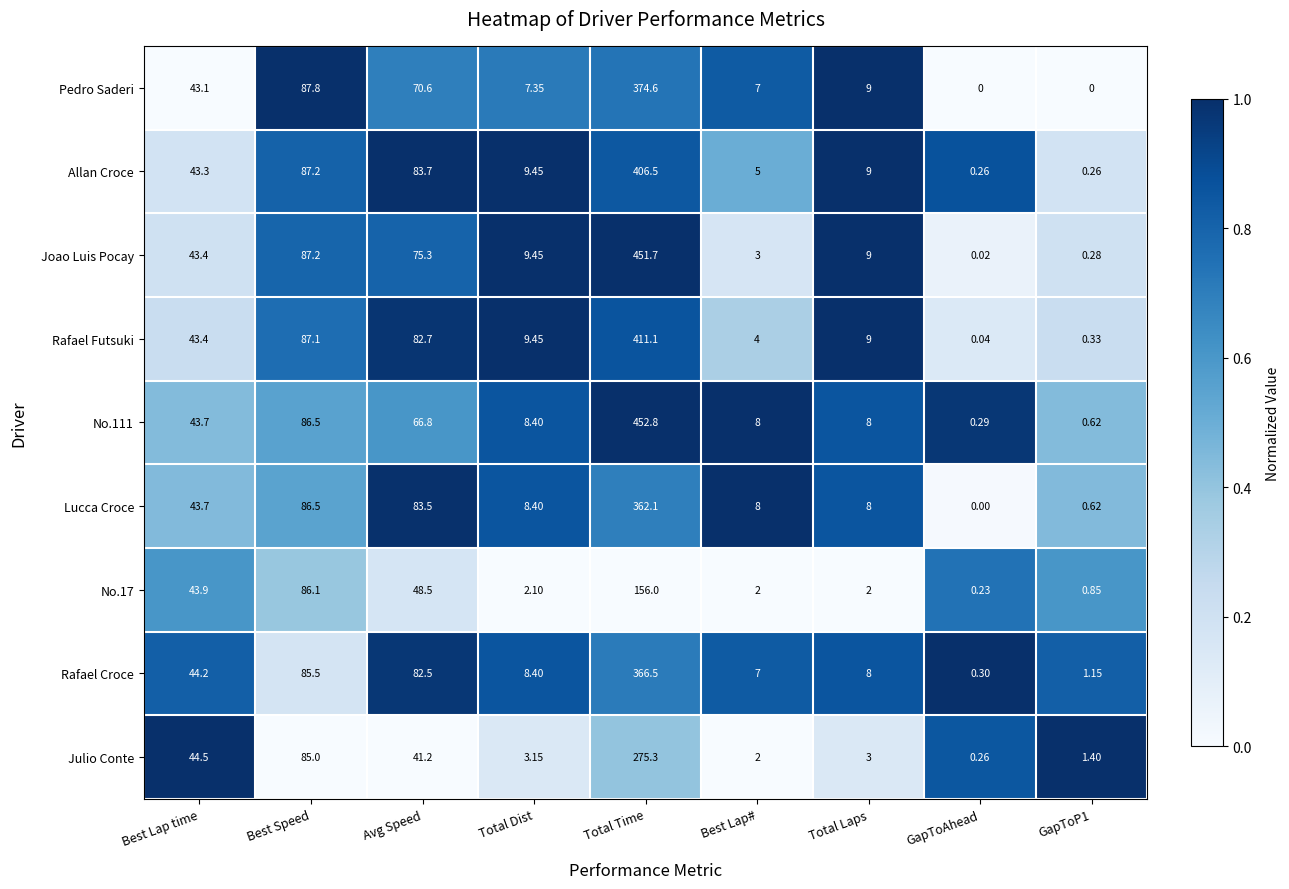

What is the total value across all series at Total Dist?

66.2